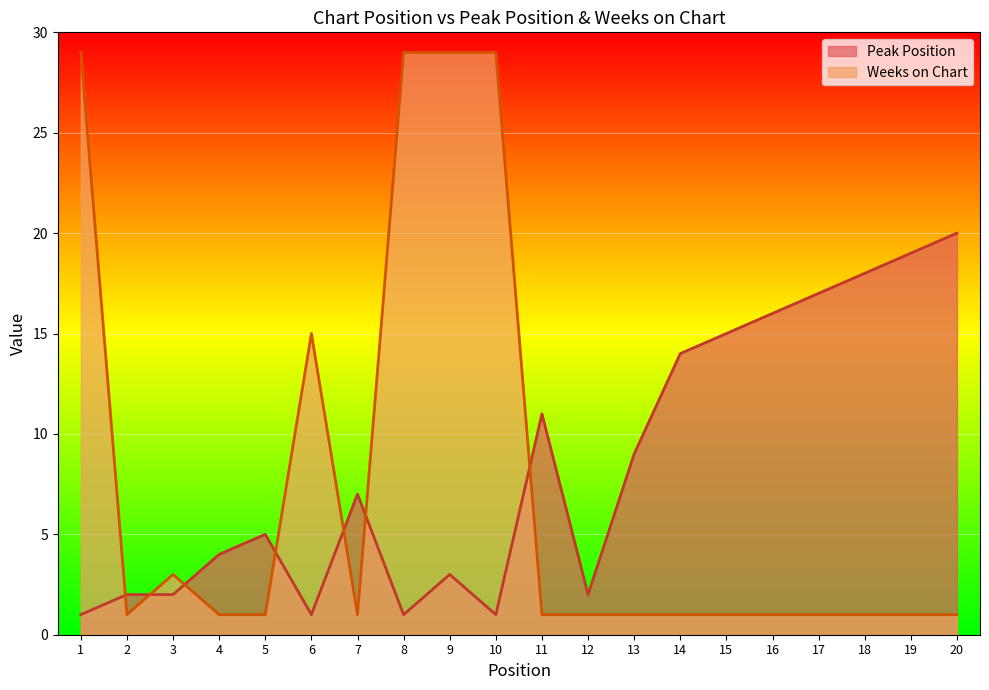

Which label corresponds to the smallest value in the chart?

1